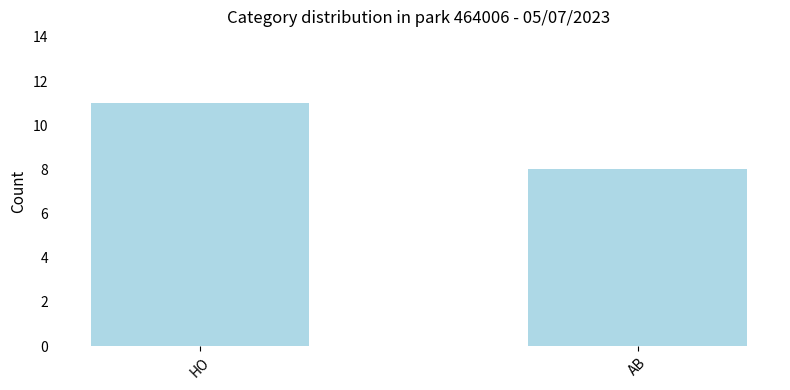

Which category has the lowest value across all series?

AB